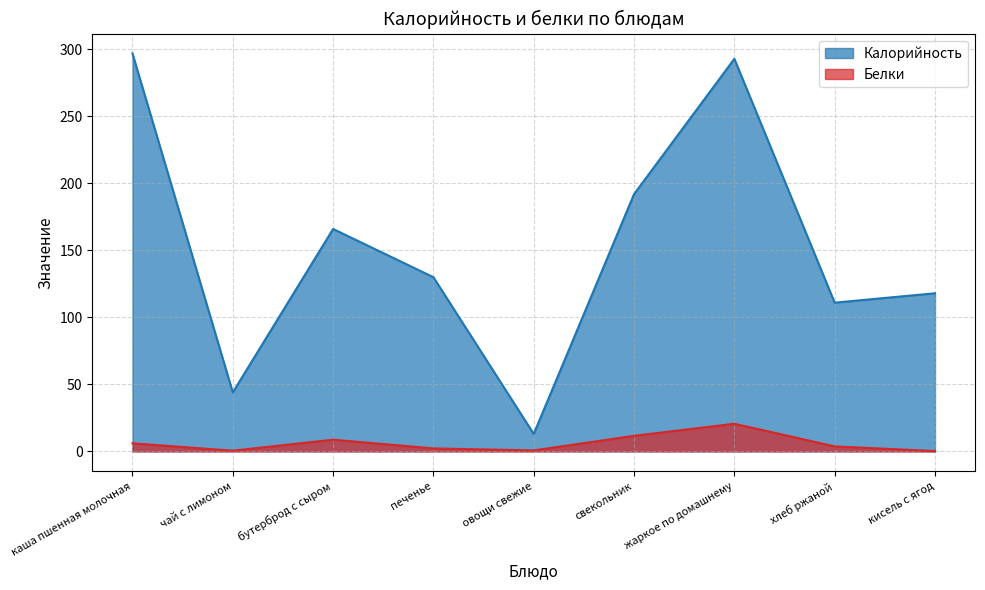

The Калорийность series shows 57.2 at печенье. True or false?

False